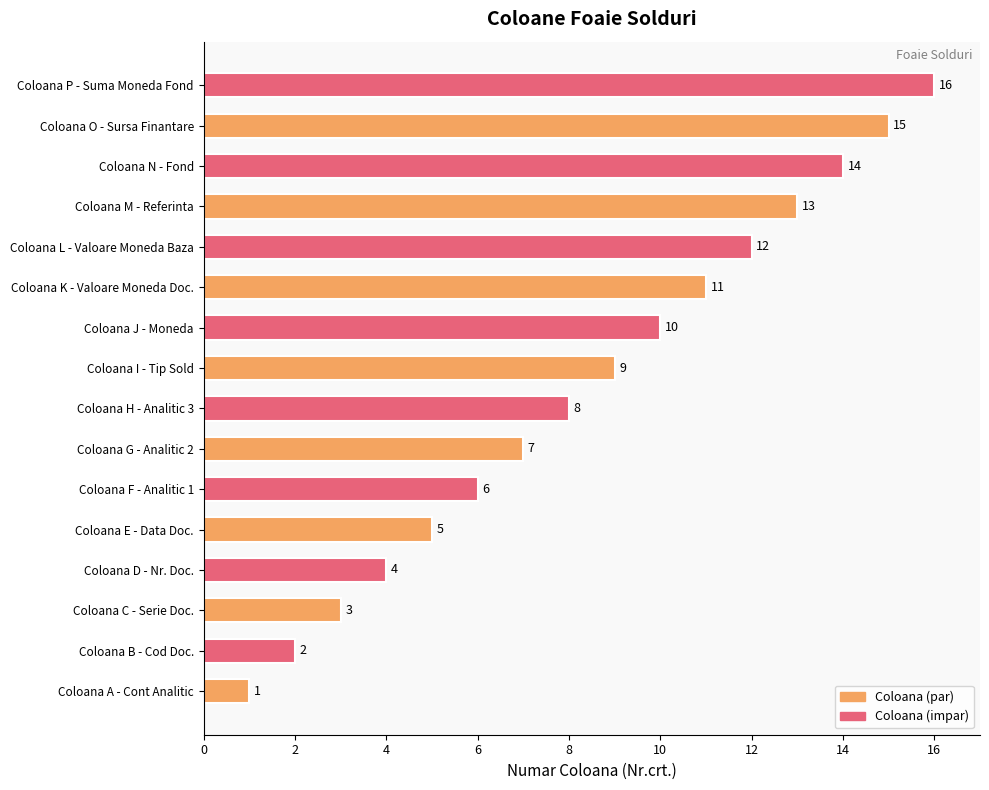

What is the change in value from Coloana C - Serie Doc. to Coloana E - Data Doc.?

+2